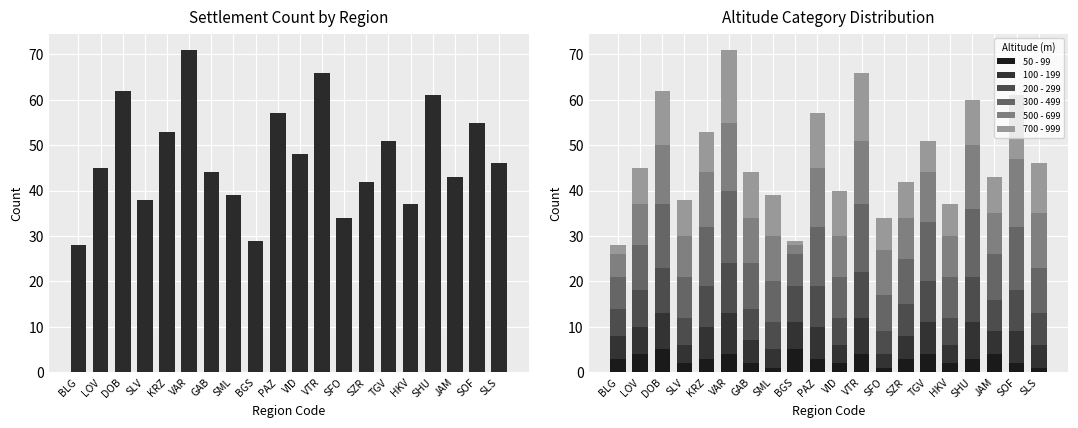

What is the change in value from VAR to GAB?

-27